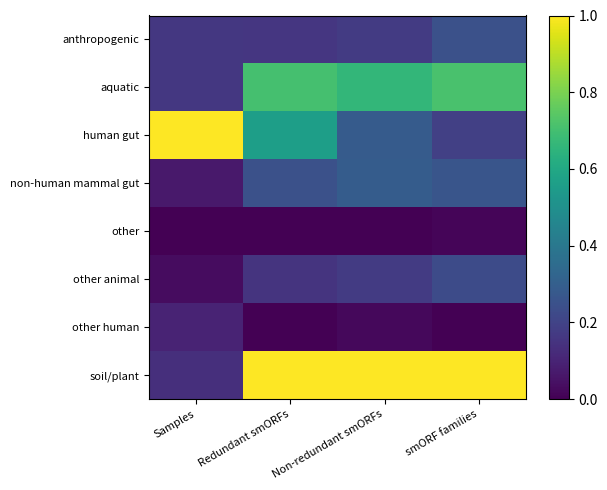

Which series has the largest range (max minus min)?

soil/plant